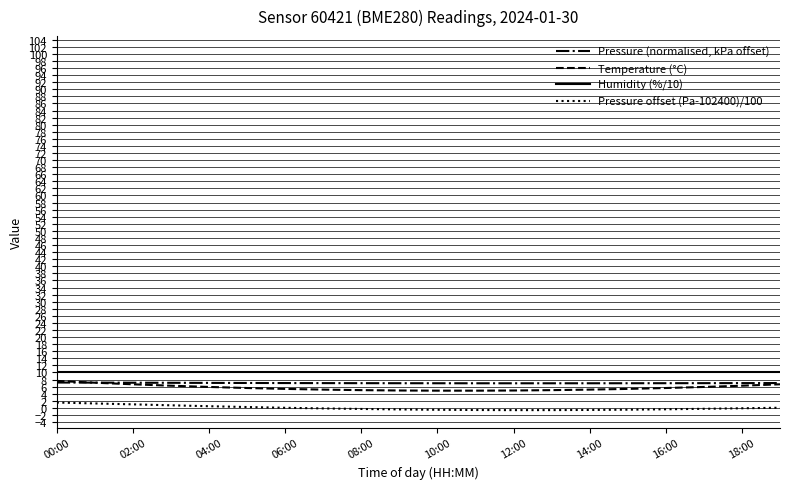

Rank the series by their maximum value, from highest to lowest.

Humidity (%/10), Temperature (°C), Pressure (normalised, kPa offset), Pressure offset (Pa-102400)/100